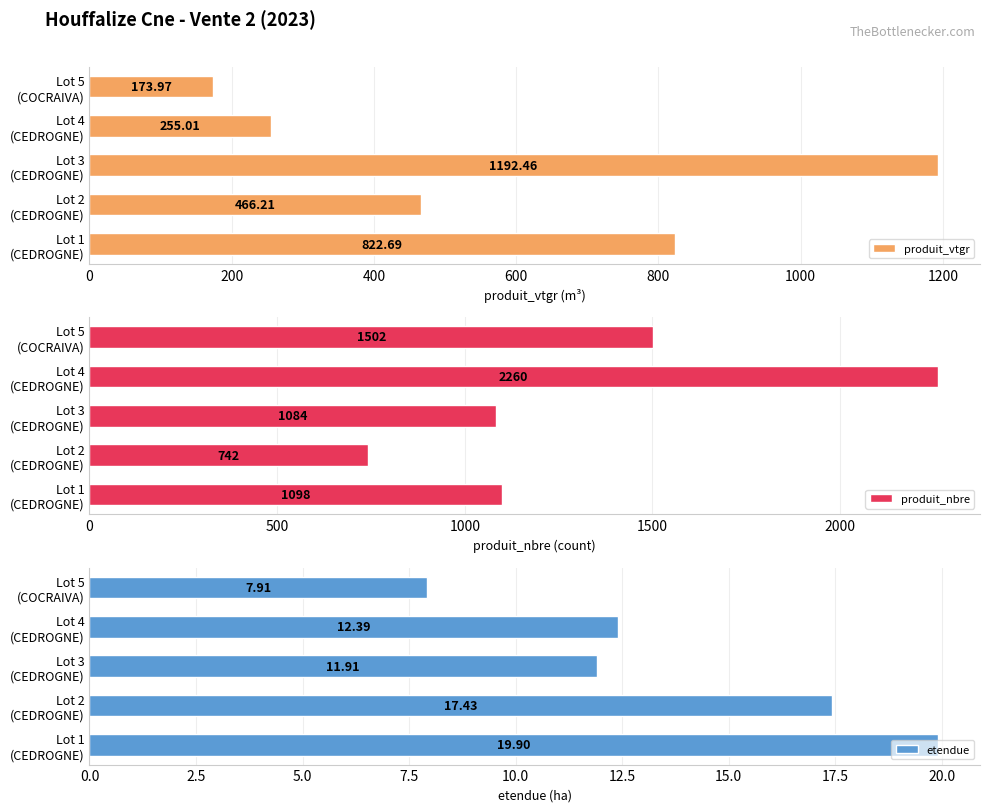

What is the sum of all produit_nbre values?

6686